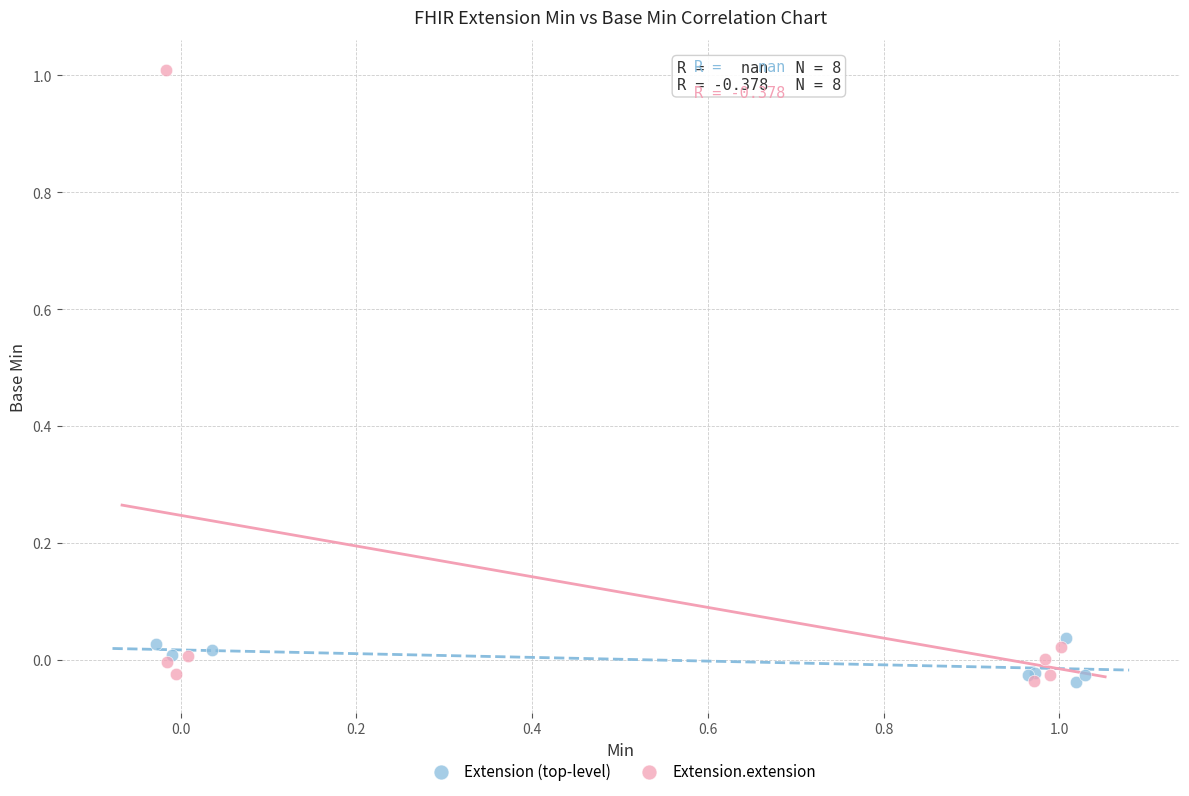

Which series contains the highest Y value?

Extension.extension